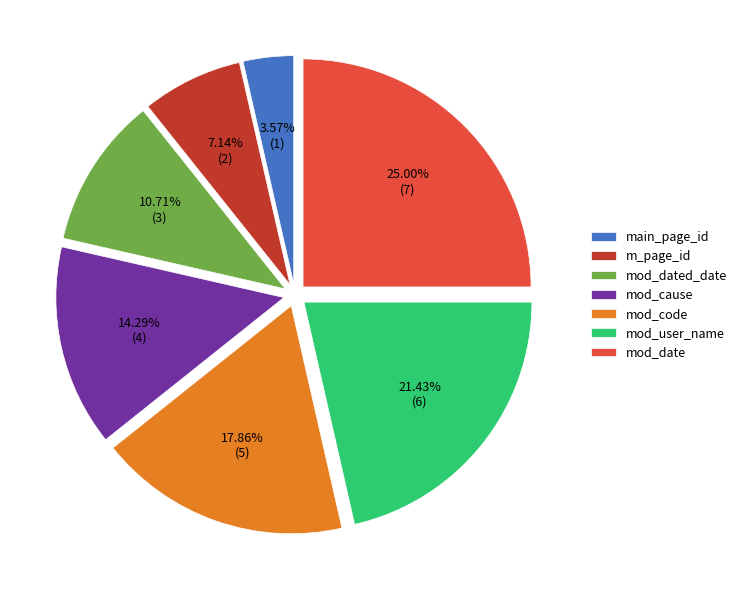

What is the largest slice in the pie chart?

mod_date